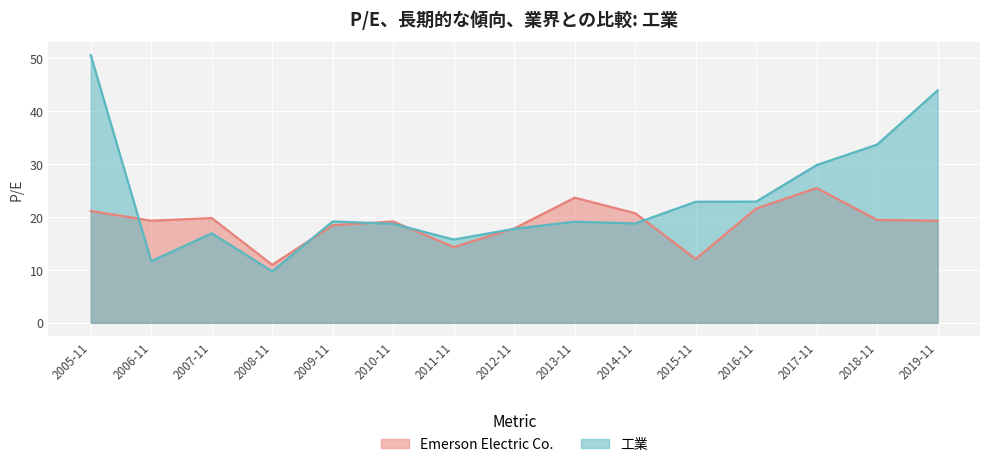

What position from the right is 2005-11?

15